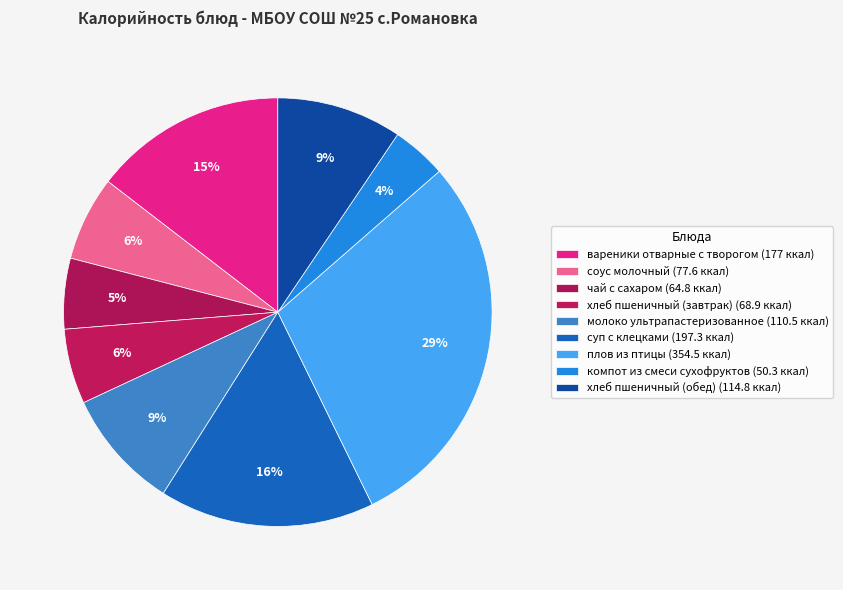

Which category has the biggest portion of the pie?

плов из птицы